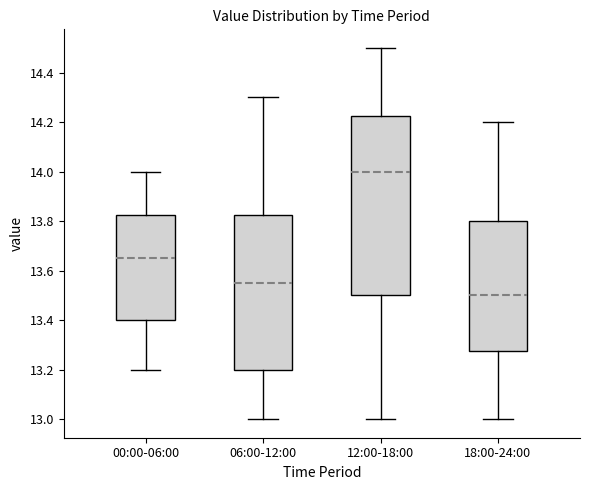

Where is the lower edge of the box for 18:00-24:00 on the y-axis? The values are not printed on the chart, so give them approximately, as read against the axis.

13.28